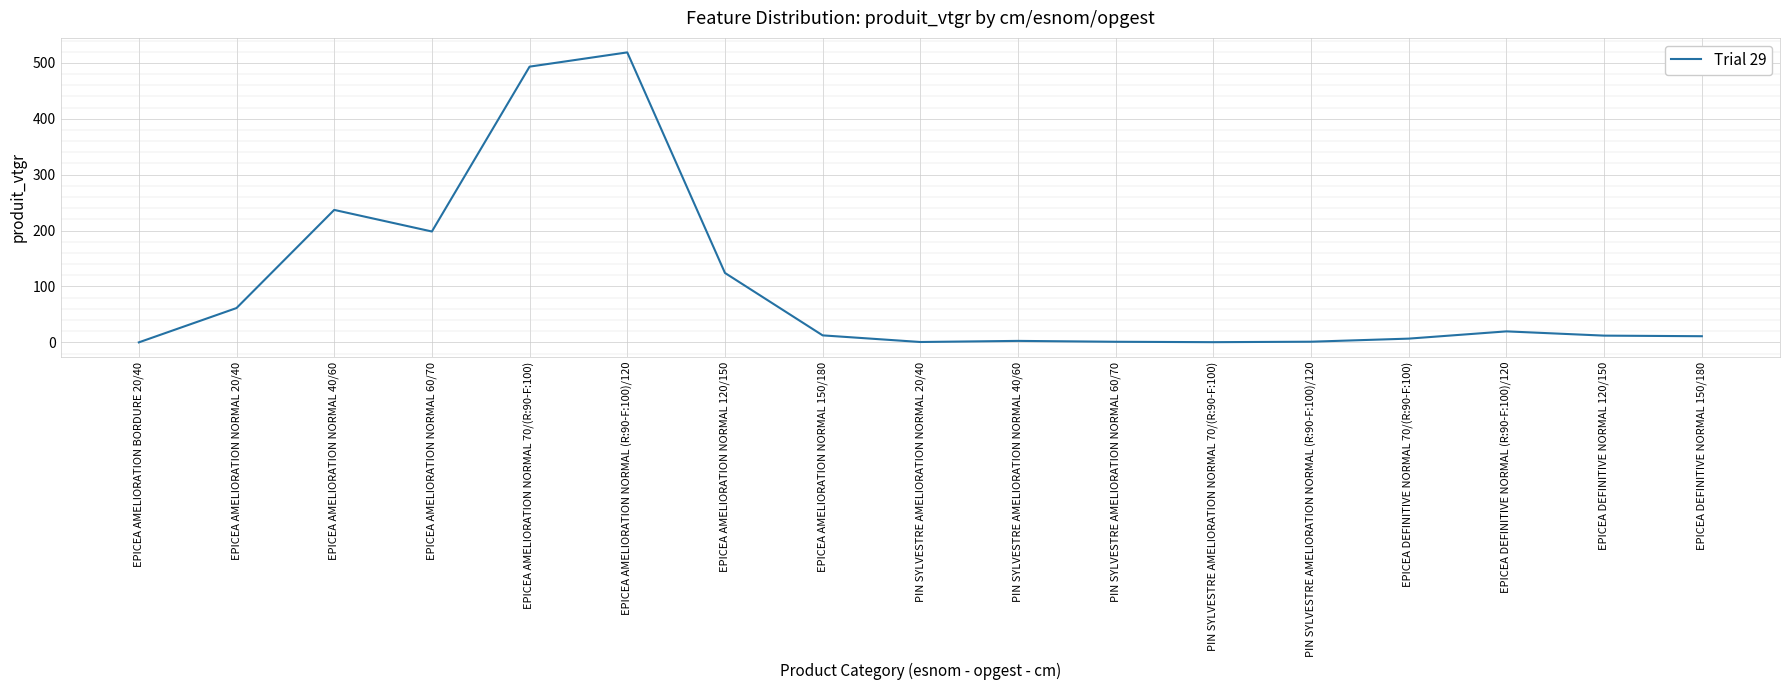

True or false: the data shows 61.4 at EPICEA AMELIORATION NORMAL 20/40.

True